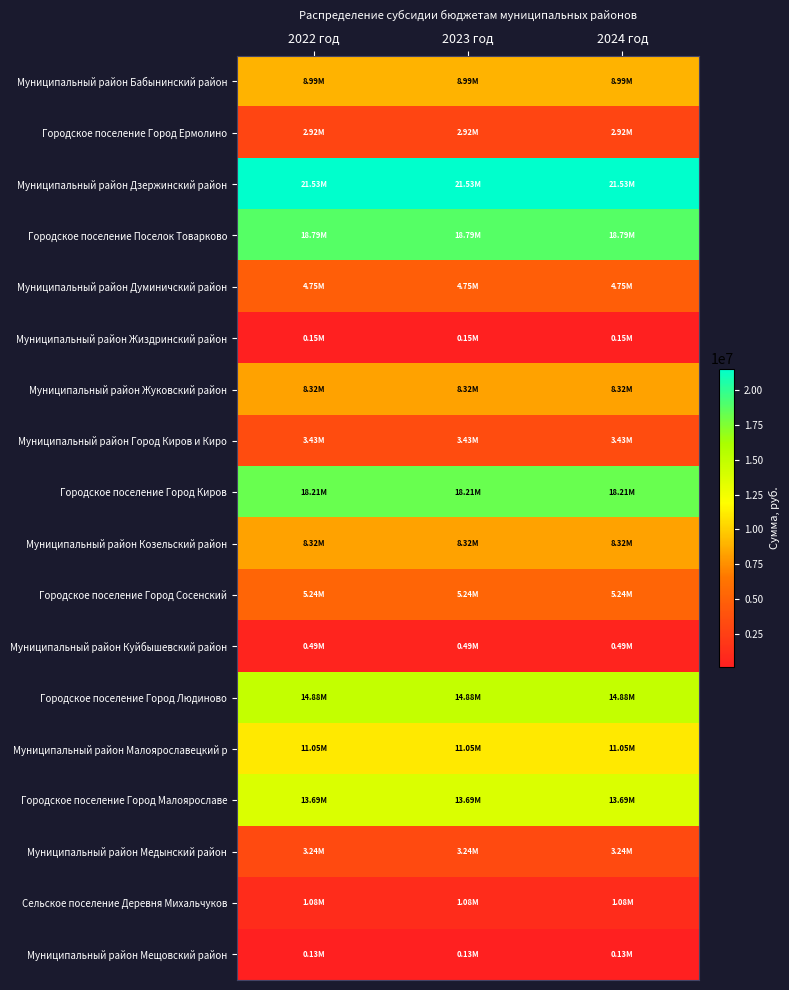

Which series has the largest total across all categories?

Муниципальный район Дзержинский район